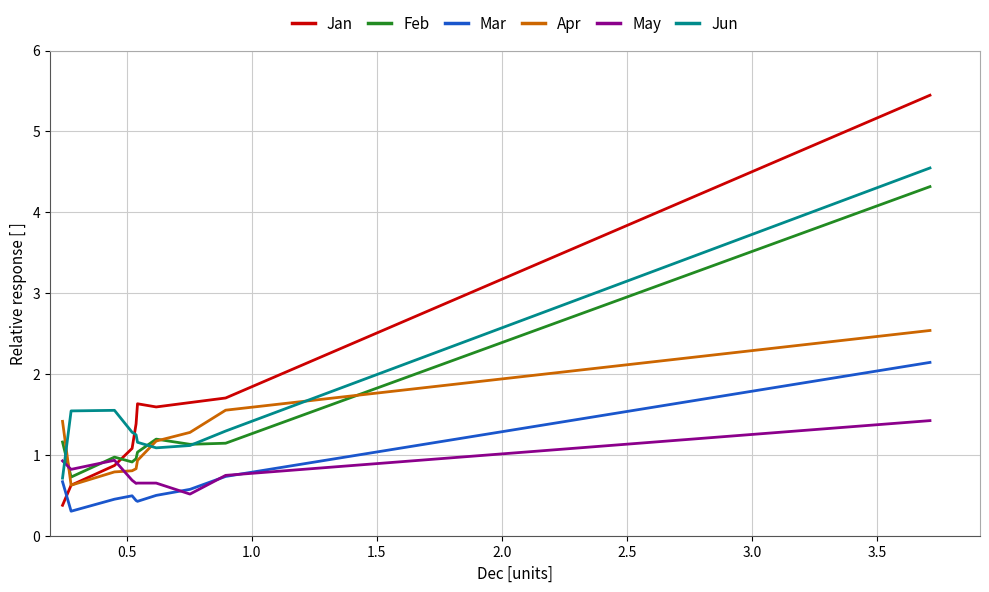

True or false: Jun and Mar intersect in this chart.

False